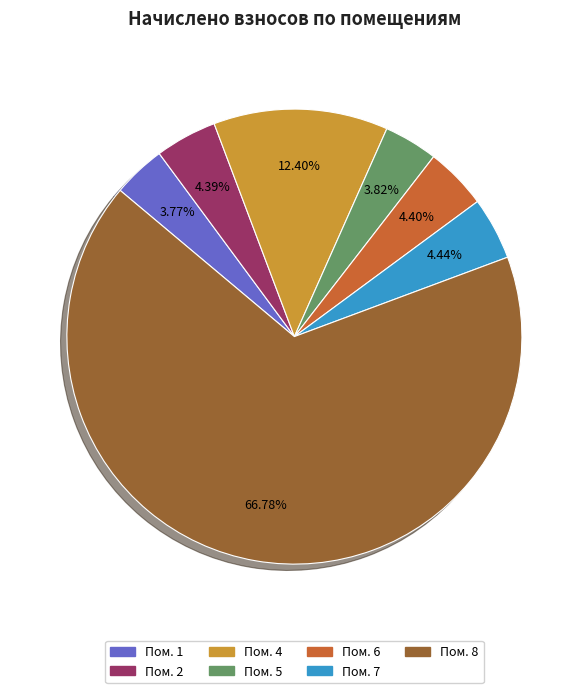

Does any single category account for the majority?

Yes